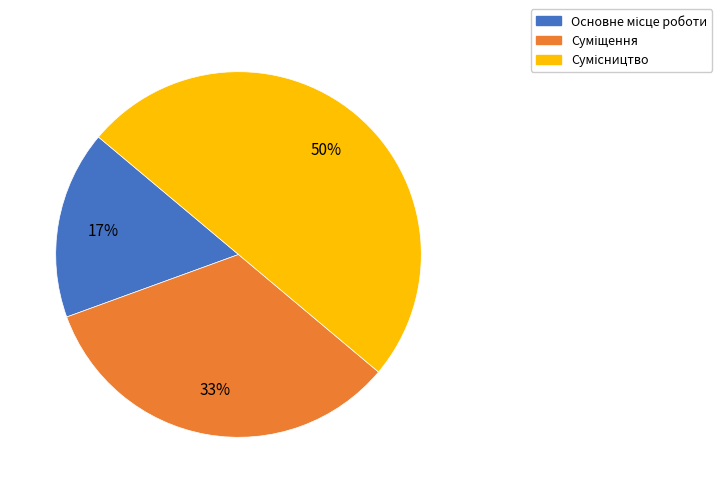

To the nearest percent, what is the average slice percentage?

33%